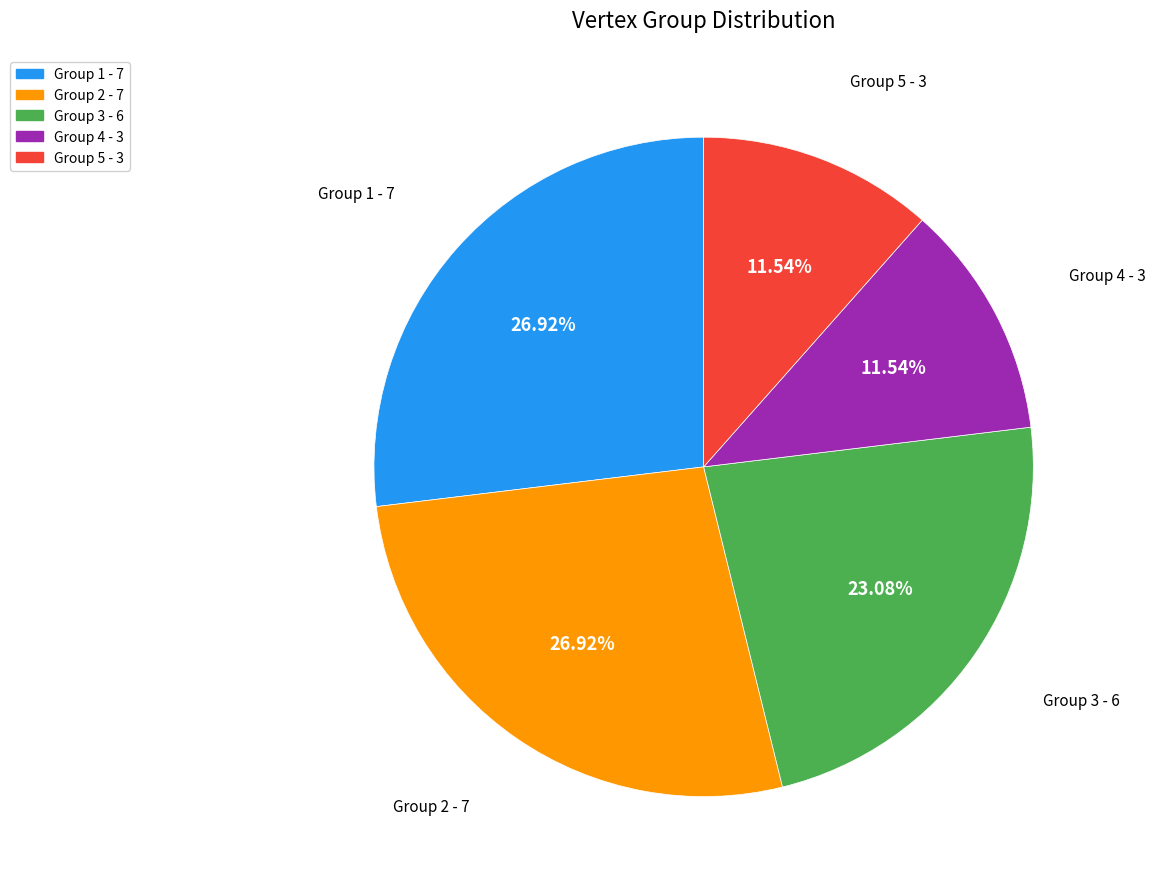

Is there a majority slice in this chart?

No